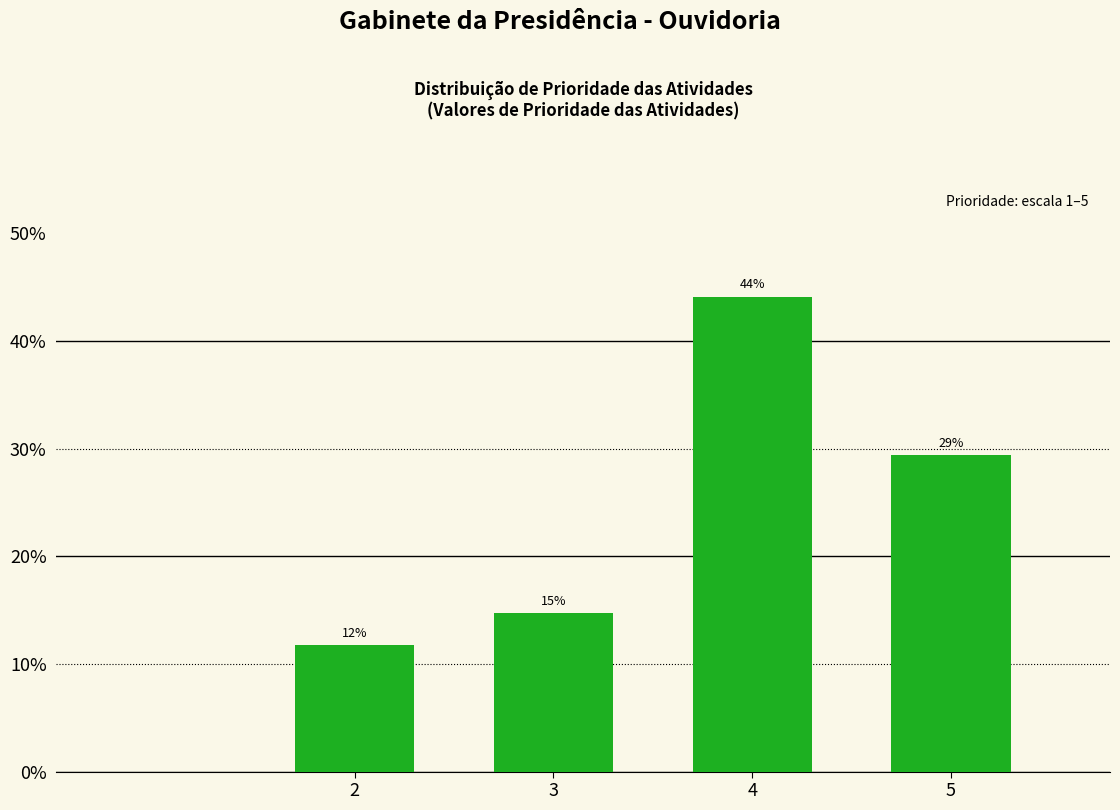

What is the greatest value displayed?

0.4